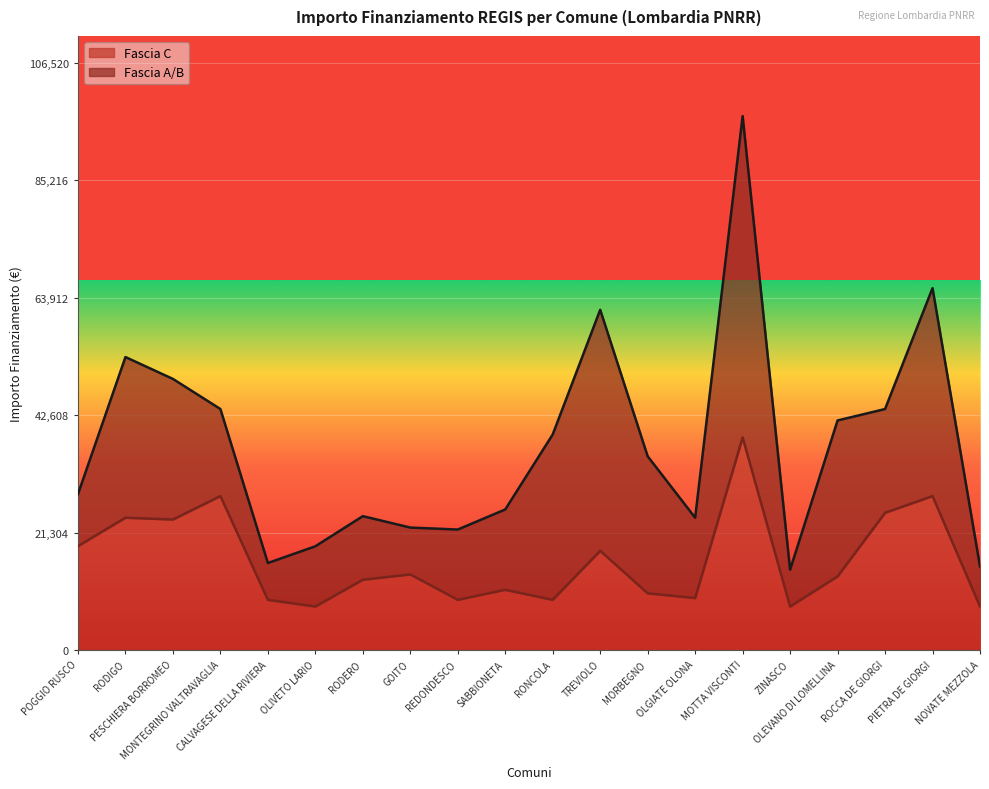

Reading right to left, what are all the values shown in this chart?

NOVATE MEZZOLA=7891	PIETRA DE GIORGI=27922	ROCCA DE GIORGI=24887	OLEVANO DI LOMELLINA=13354	ZINASCO=7891	MOTTA VISCONTI=38565	OLGIATE OLONA=9427	MORBEGNO=10284	TREVIOLO=17997	RONCOLA=9105	SABBIONETA=10926	REDONDESCO=9105	GOITO=13712	RODERO=12747	OLIVETO LARIO=7891	CALVAGESE DELLA RIVIERA=9105	MONTEGRINO VALTRAVAGLIA=27922	PESCHIERA BORROMEO=23673	RODIGO=23996	POGGIO RUSCO=18854